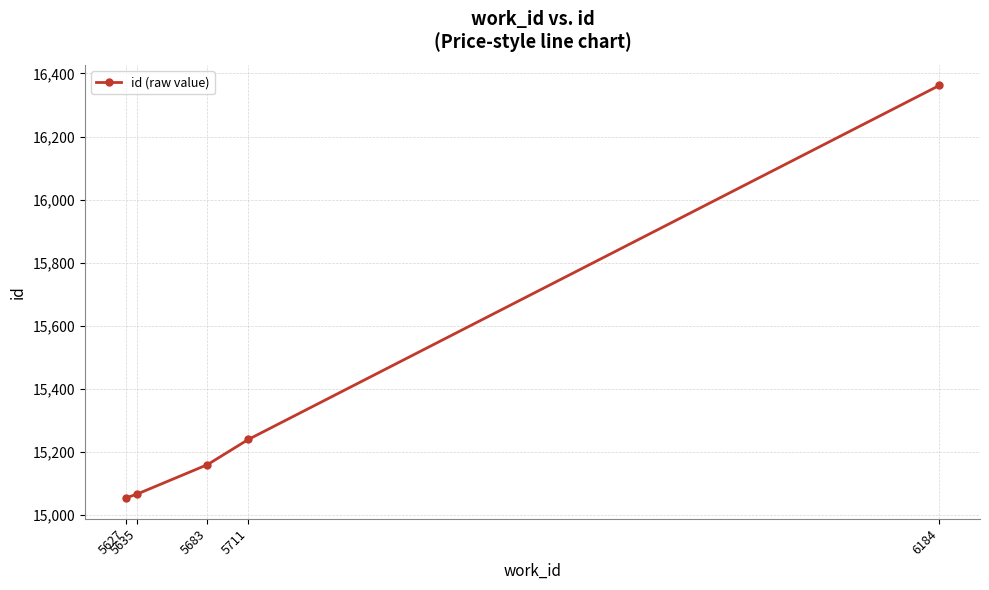

What is the approximate value at 5683, to the nearest 10?

15160